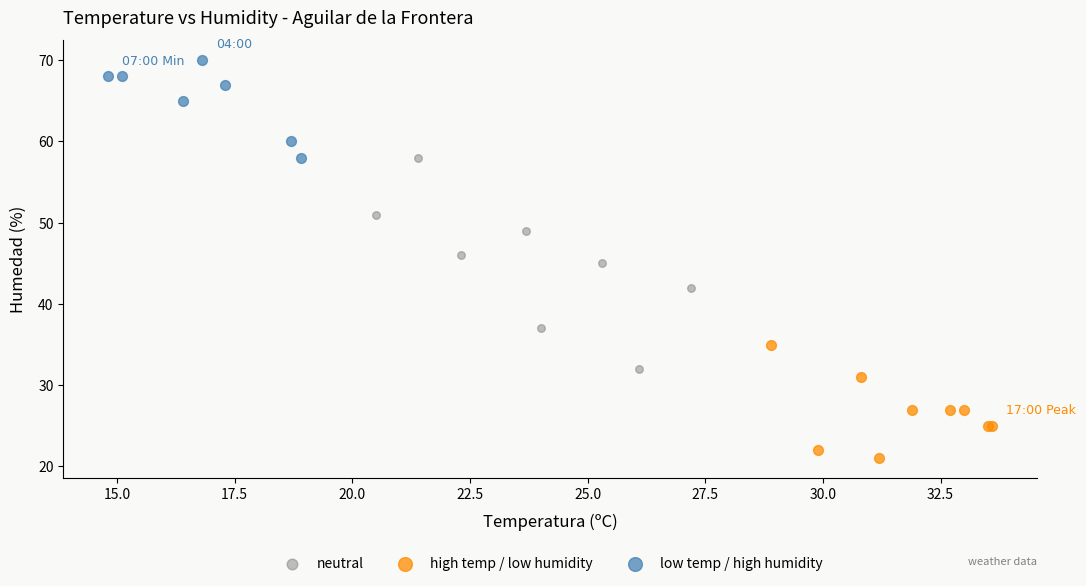

Which series reaches the minimum Y coordinate?

high temp / low humidity